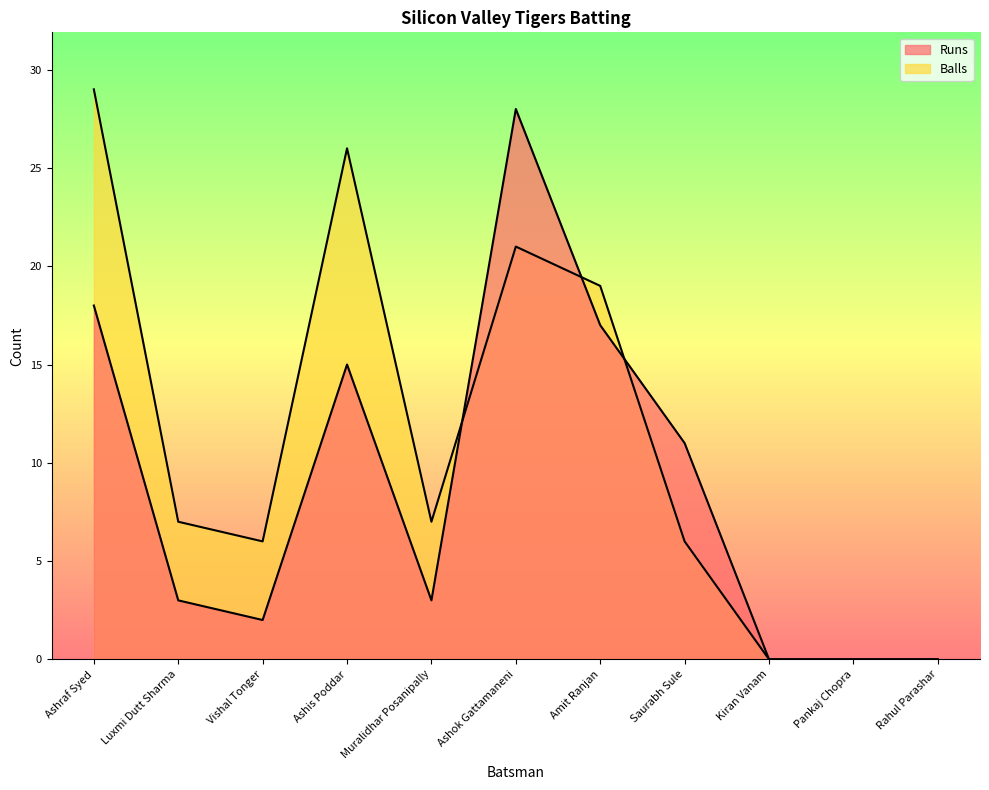

What is the label of the 7th point from the left?

Amit Ranjan